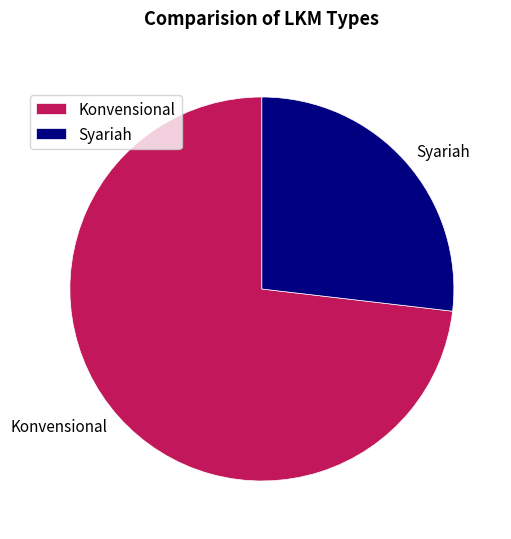

How many slices are in this pie chart?

2